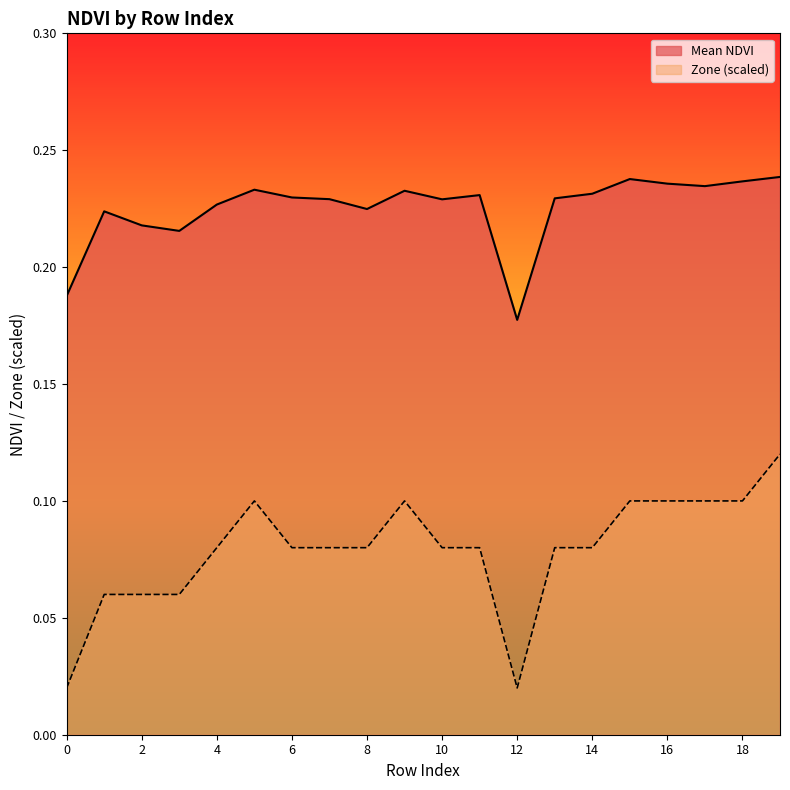

Reading left to right, list all the values displayed in this chart.

Mean NDVI: 0.2	0.2	0.2	0.2	0.2	0.2	0.2	0.2	0.2	0.2	0.2	0.2	0.2	0.2	0.2	0.2	0.2	0.2	0.2	0.2
Zone (scaled): 0.0	0.1	0.1	0.1	0.1	0.1	0.1	0.1	0.1	0.1	0.1	0.1	0.0	0.1	0.1	0.1	0.1	0.1	0.1	0.1